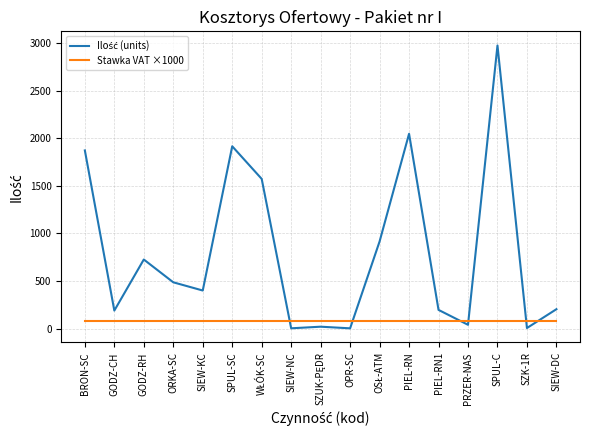

The value of Stawka VAT ×1000 at OPR-SC is 80.0. True or false?

True